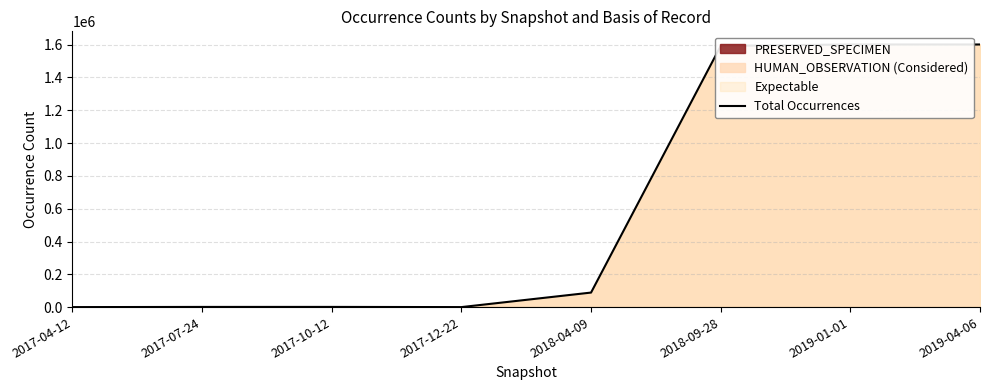

True or false: there are more than 2 points higher than both neighbors.

False